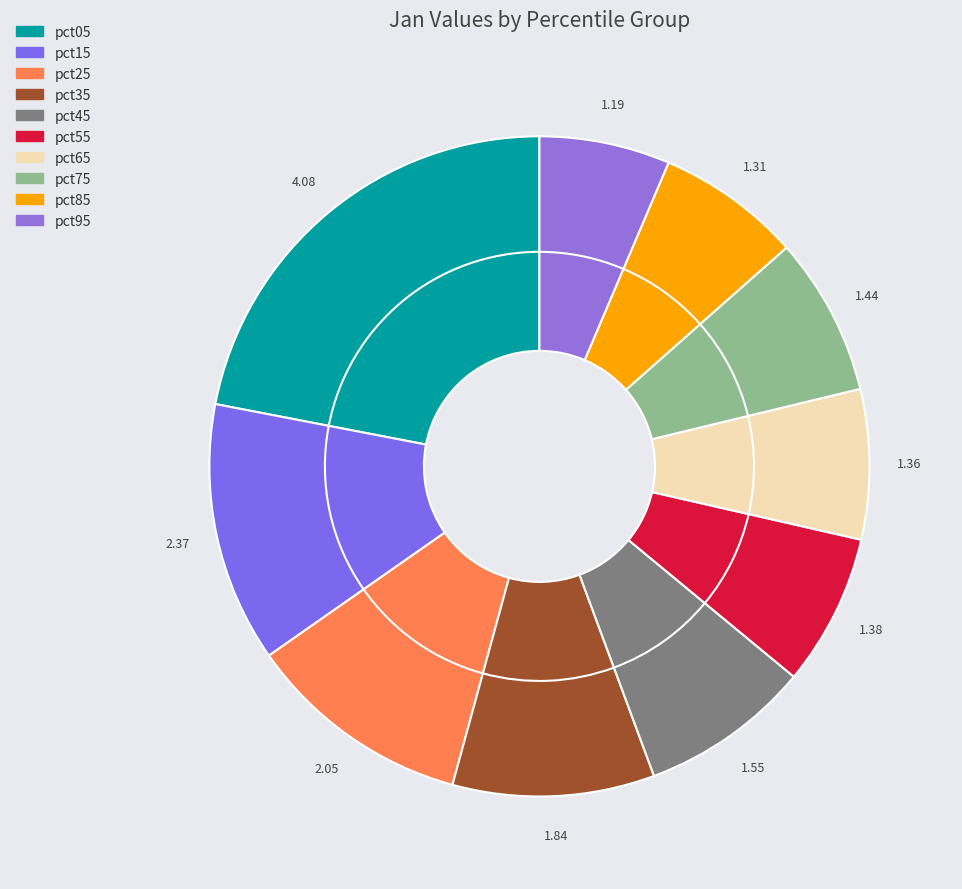

What is the ratio of the value at pct15 to the value at pct95?

2.0